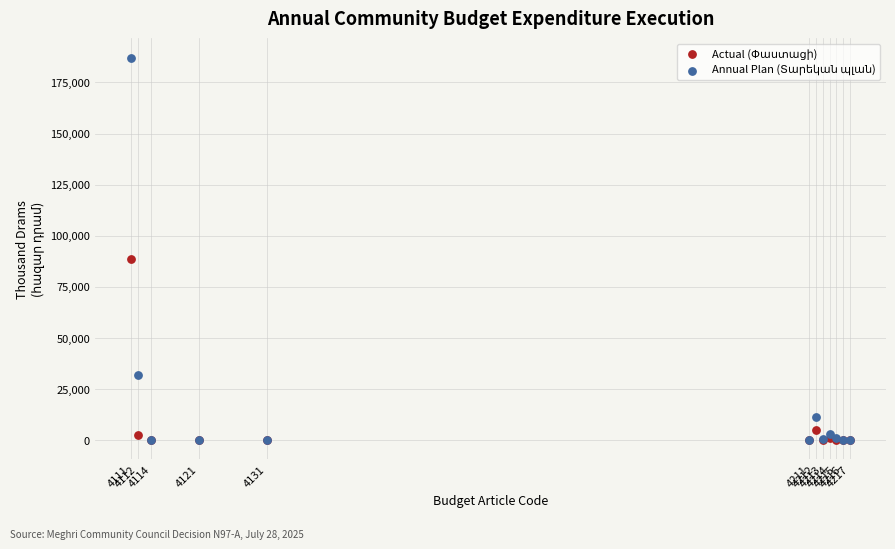

Across all series, what Y value is closest to 93590?

88714.8